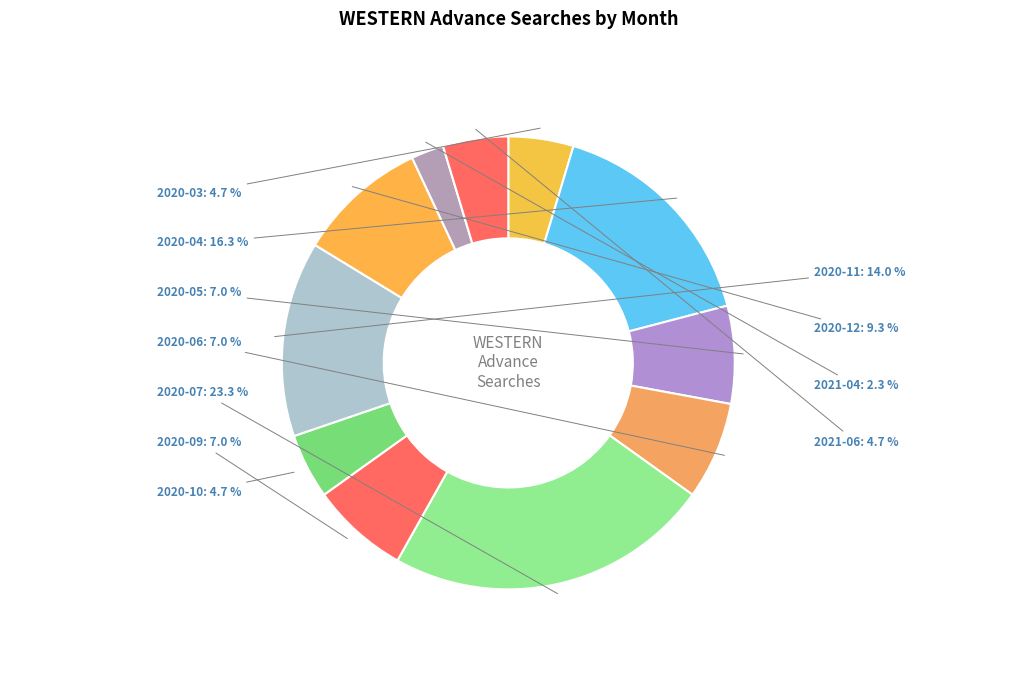

To the nearest percent, what portion does 2020-09 represent?

7%